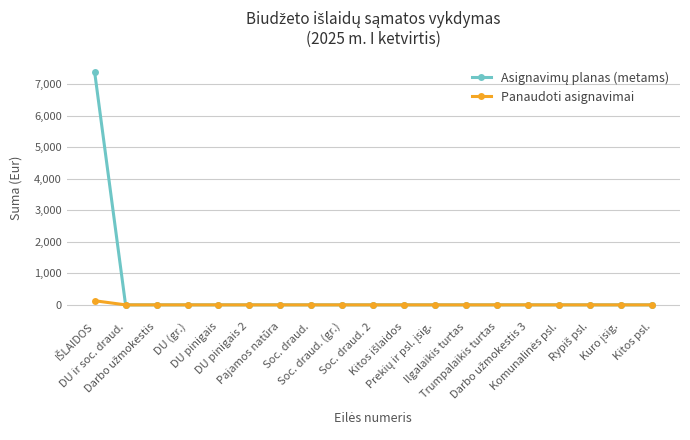

How many distinct data groups are displayed?

2